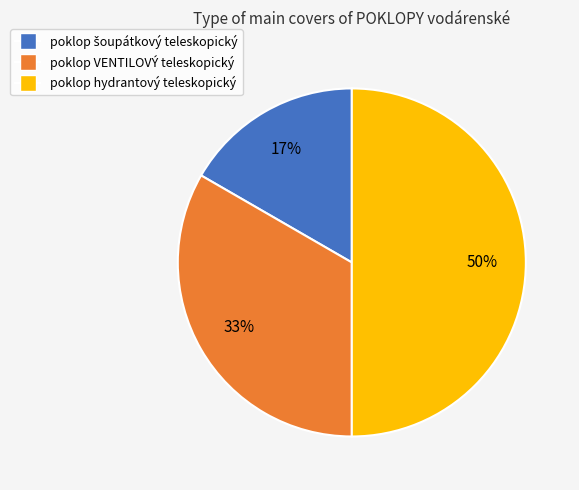

How many slices are in this pie chart?

3